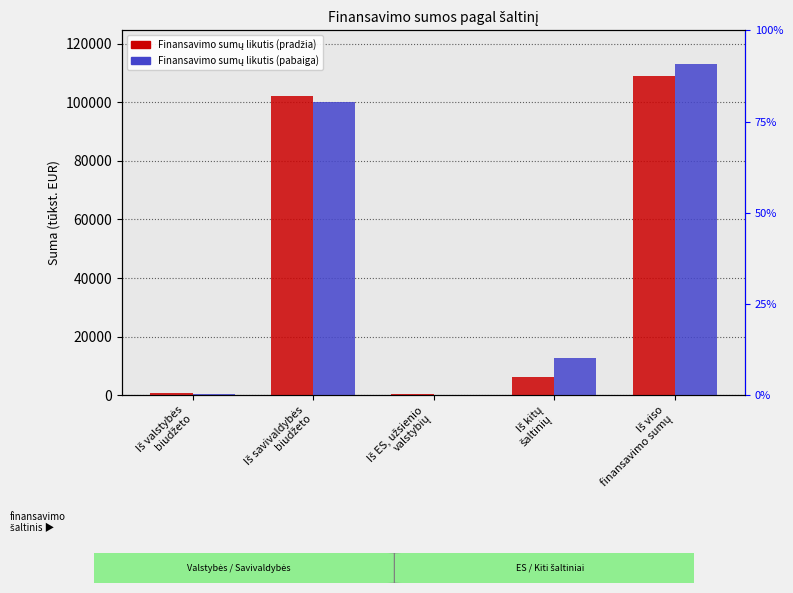

Which category has the lowest value in the Finansavimo sumų likutis (pradžia) series?

Iš ES, užsienio
valstybių